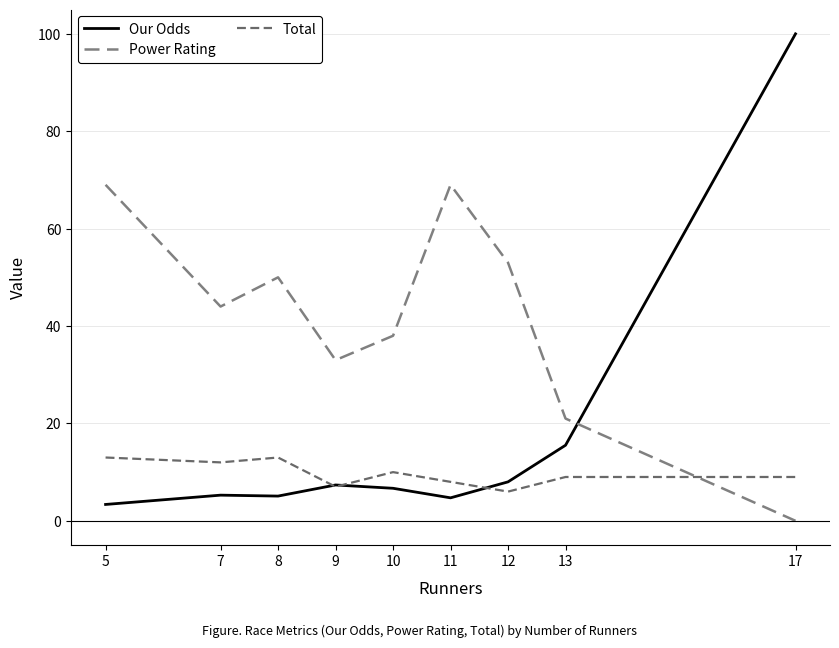

How many values in the Our Odds series exceed 6?

5